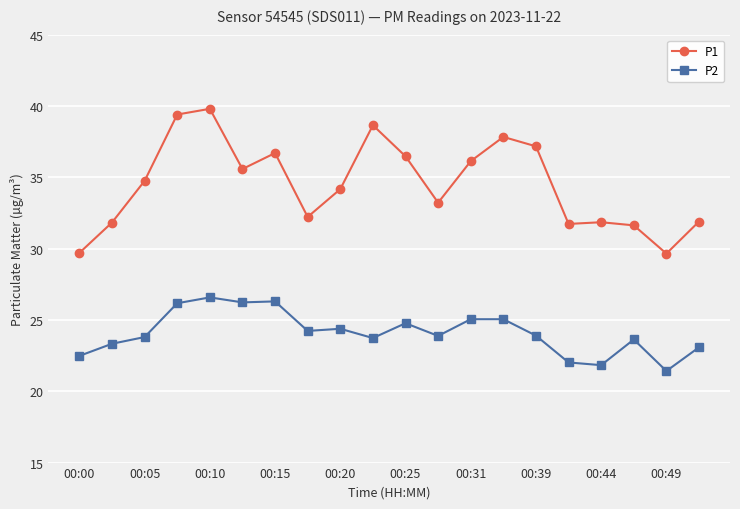

Which series has the largest total across all categories?

P1